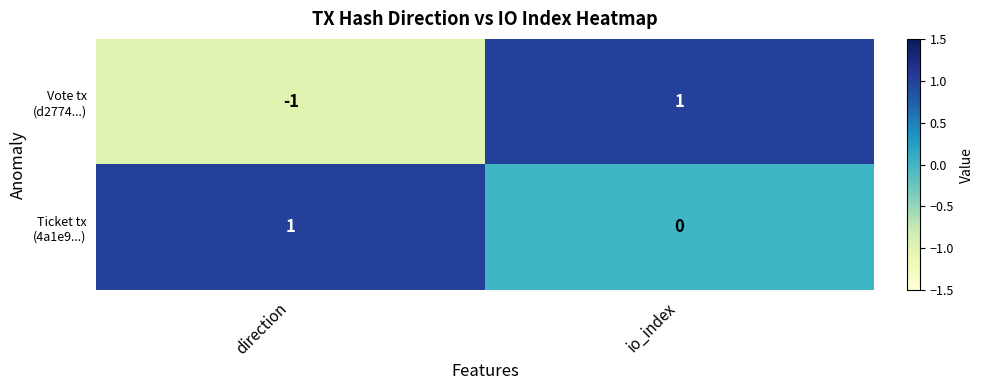

At which category is the sum across all series the highest?

io_index